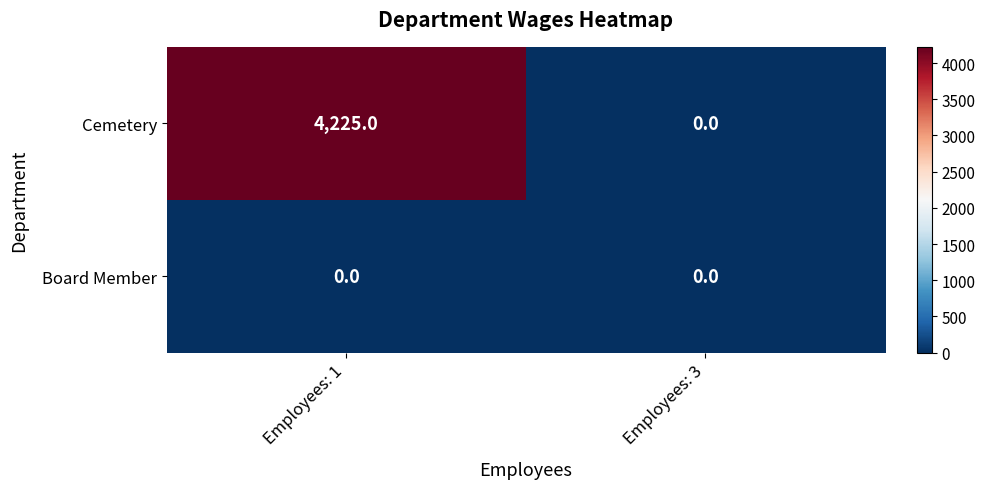

Reading right to left, list all the values displayed in this chart.

Cemetery: 0	4225
Board Member: 0	0